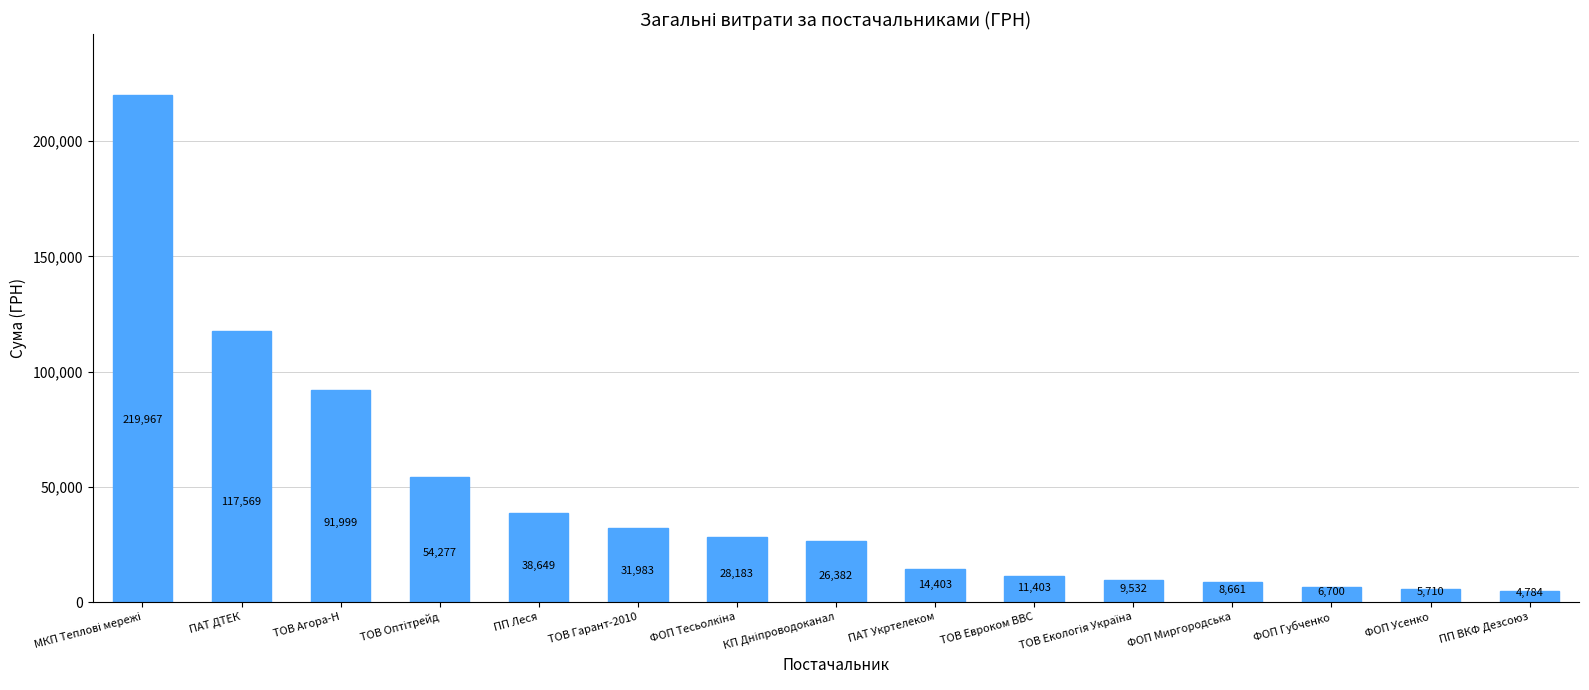

Approximately how many times larger is the value at ТОВ Агора-Н compared to ПАТ Укртелеком?

6.4